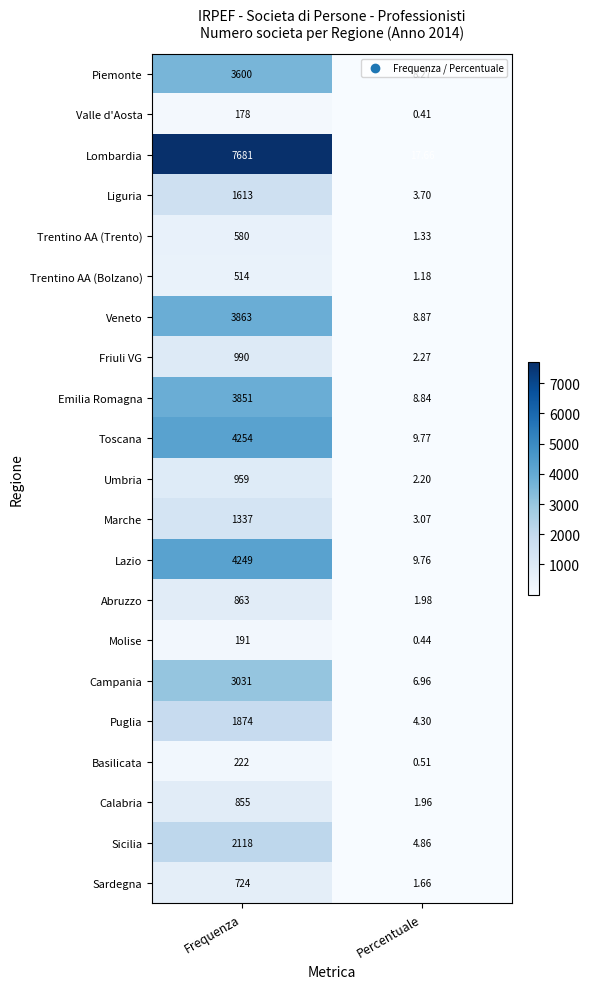

Which series has the largest total across all categories?

Lombardia